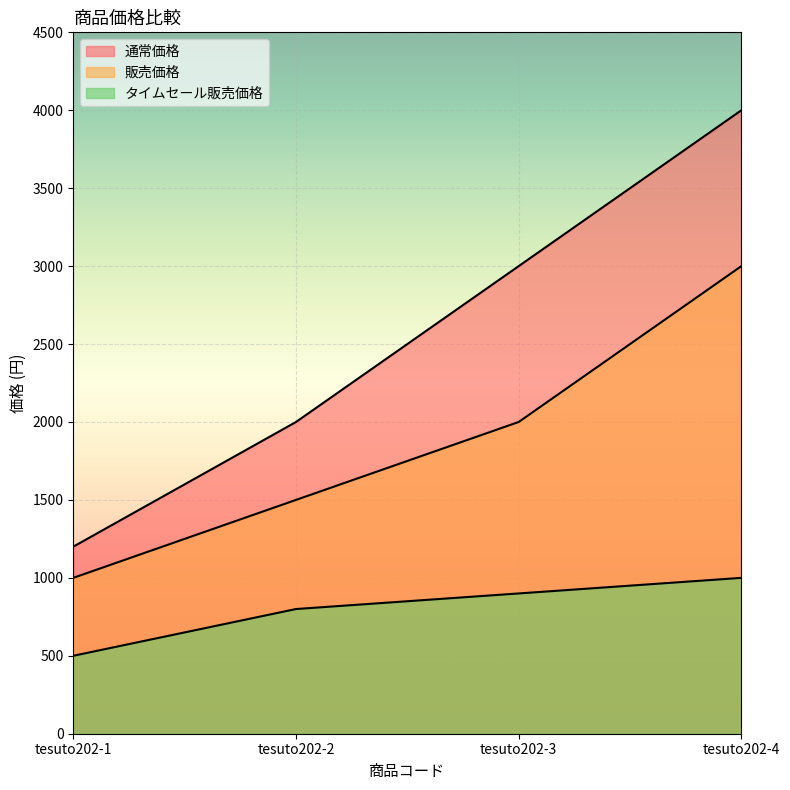

Reading right to left, what are all the values shown in this chart?

通常価格: tesuto202-4=4000	tesuto202-3=3000	tesuto202-2=2000	tesuto202-1=1200
販売価格: tesuto202-4=3000	tesuto202-3=2000	tesuto202-2=1500	tesuto202-1=1000
タイムセール販売価格: tesuto202-4=1000	tesuto202-3=900	tesuto202-2=800	tesuto202-1=500